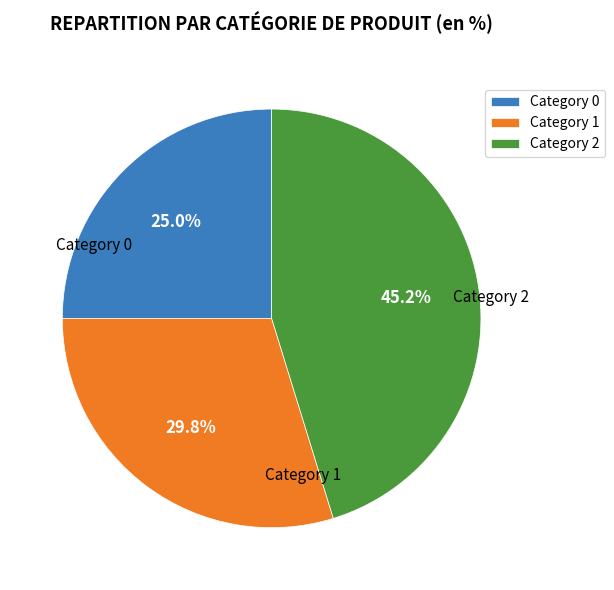

What is the smallest slice in the pie chart?

Category 0